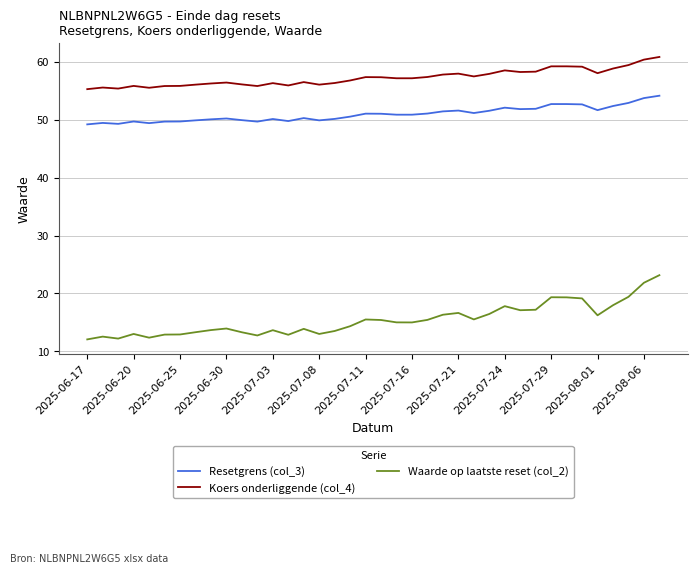

Which series has the widest spread of values?

Waarde op laatste reset (col_2)